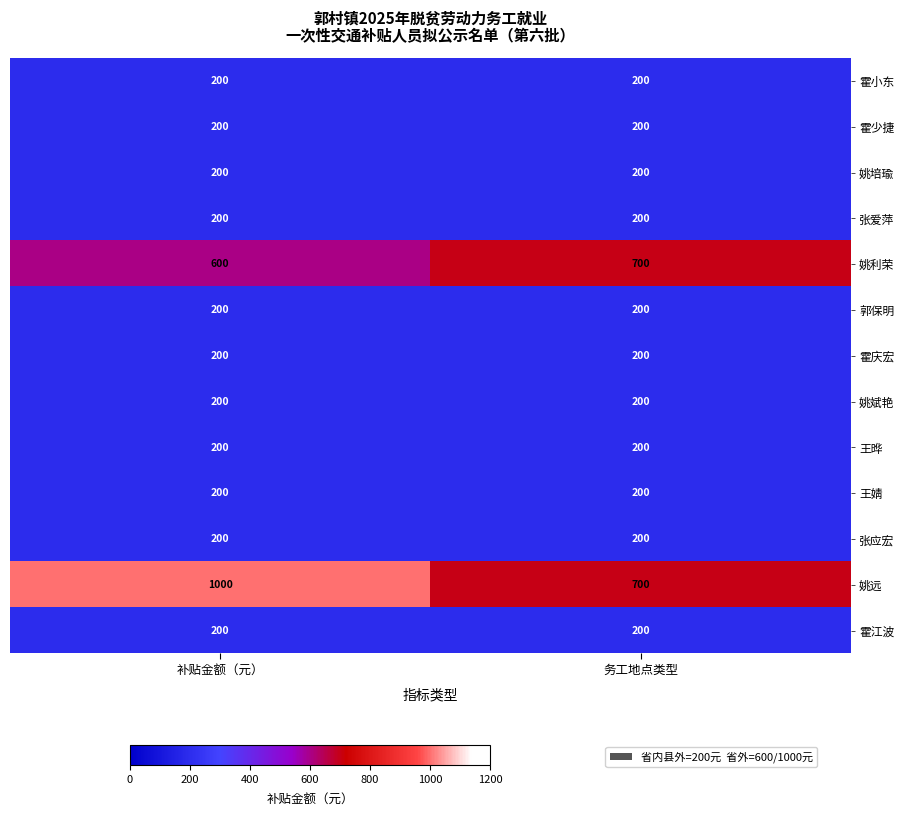

At which category is the sum across all series the highest?

补贴金额（元）